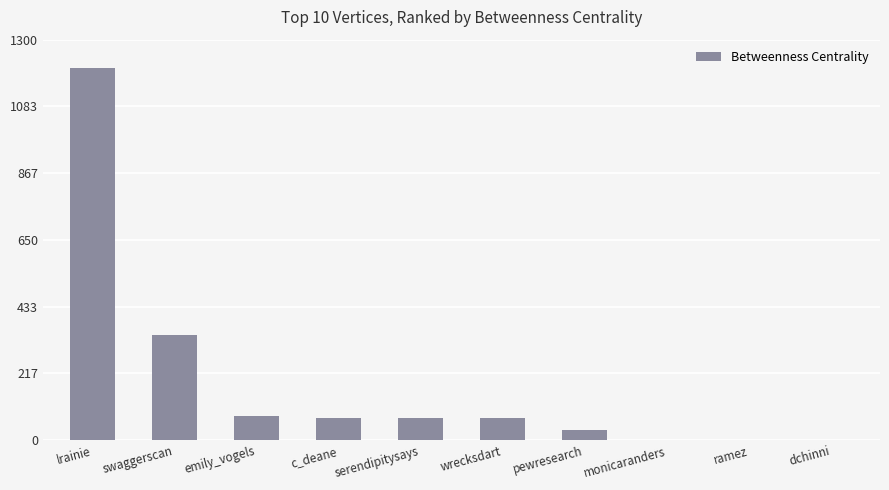

What is the maximum value shown in the chart?

1209.0